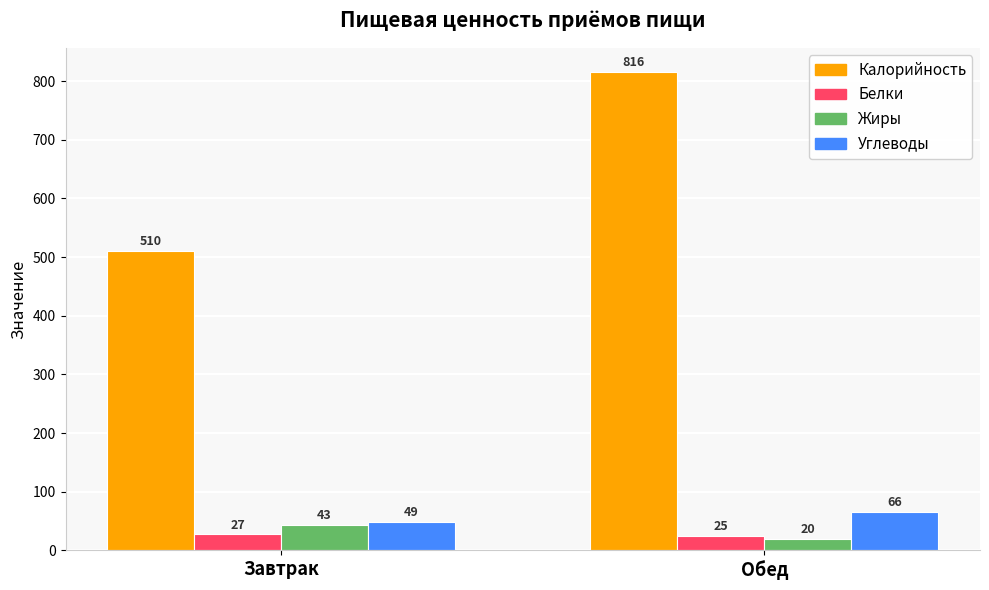

What is the greatest value displayed?

816